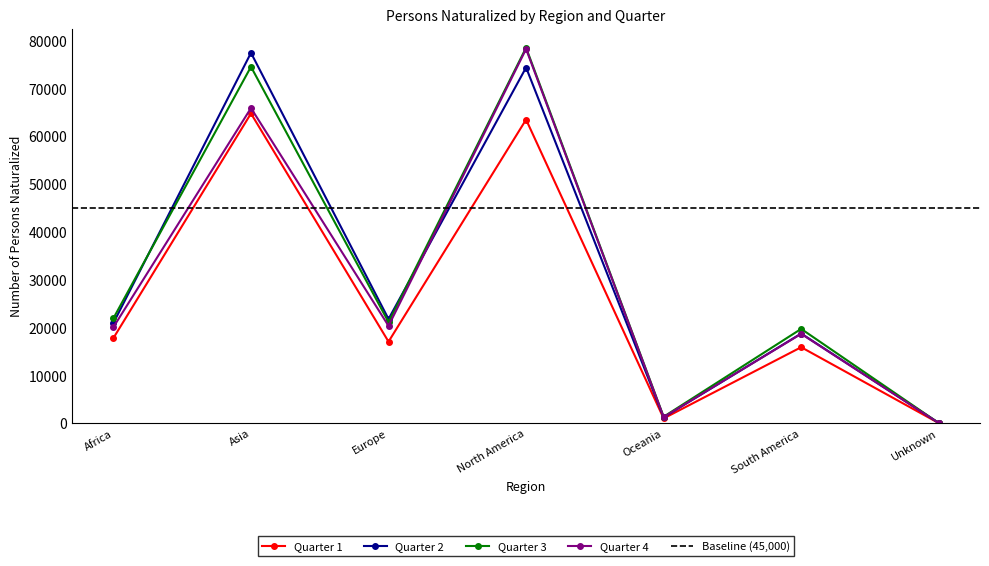

Is this an area chart (filled region under the line)?

No